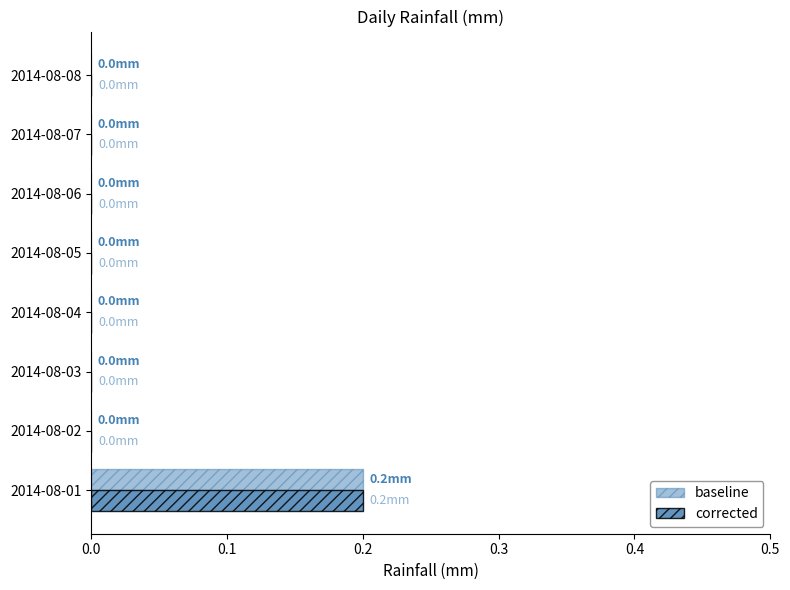

How many baseline values are between 0 and 1?

8